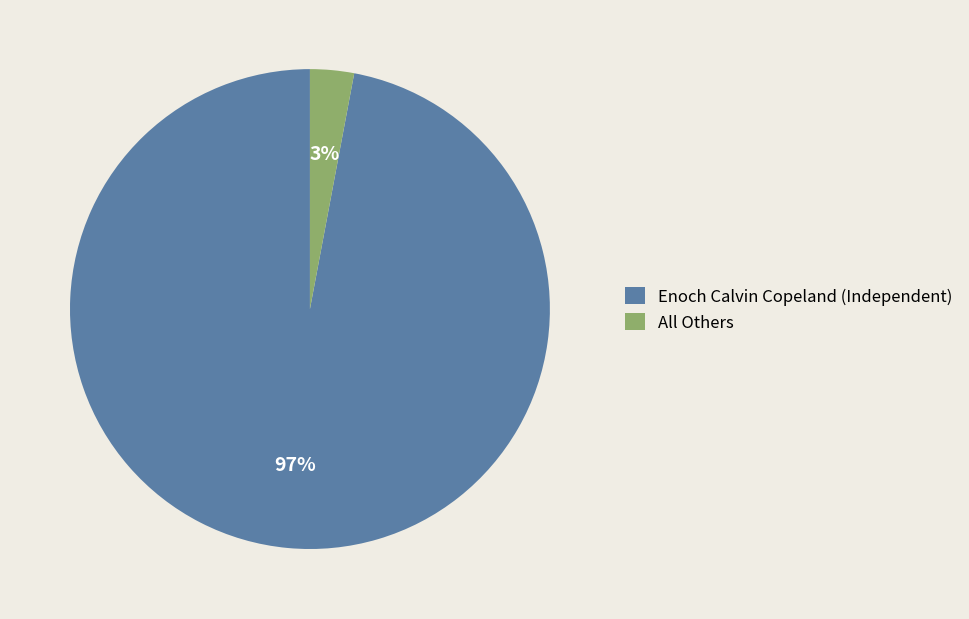

Rank the categories by value from highest to lowest.

Enoch Calvin Copeland (Independent), All Others